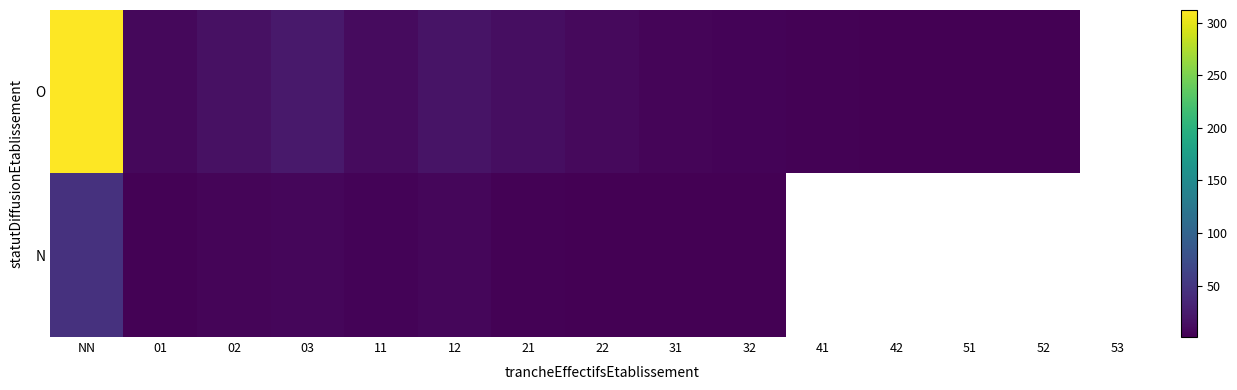

Which category has the highest value across all series?

NN